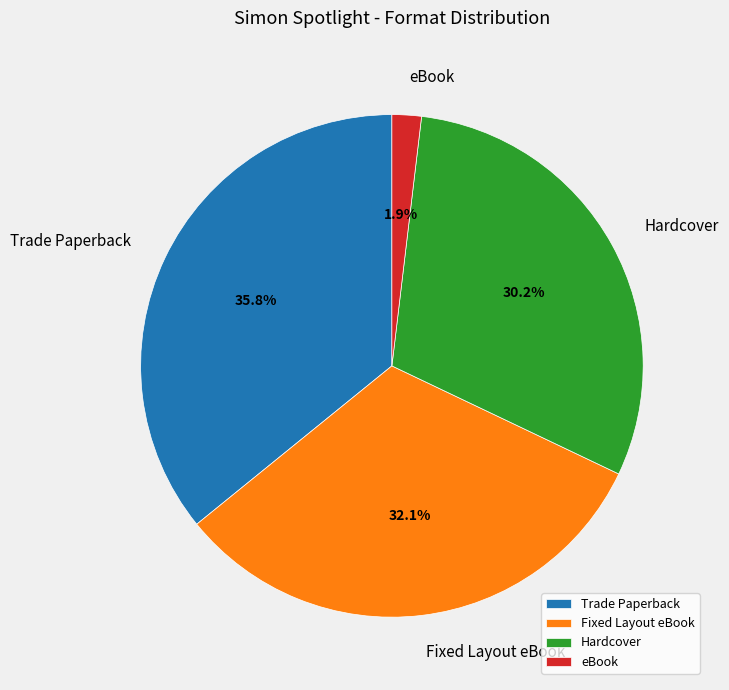

Which slice is the smallest?

eBook